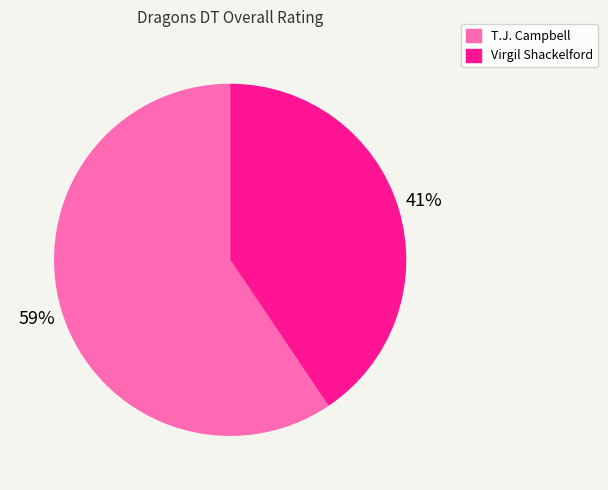

To the nearest percent, what is the average slice percentage?

50%